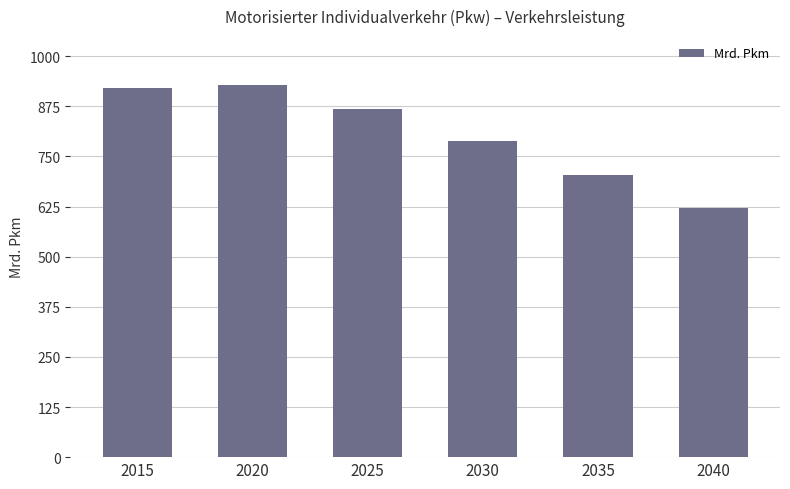

Reading right to left, list all the values displayed in this chart.

621.0	702.4	788.1	867.5	929.0	920.3